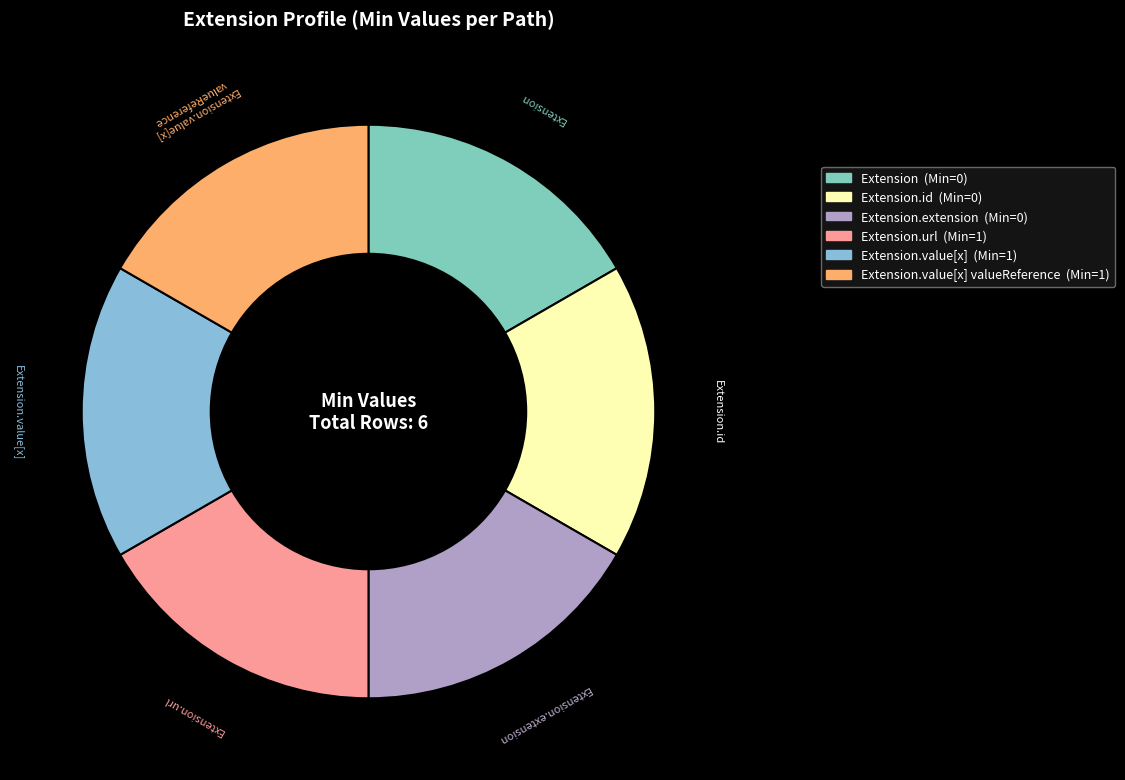

Is there any slice that represents more than half of the pie?

No